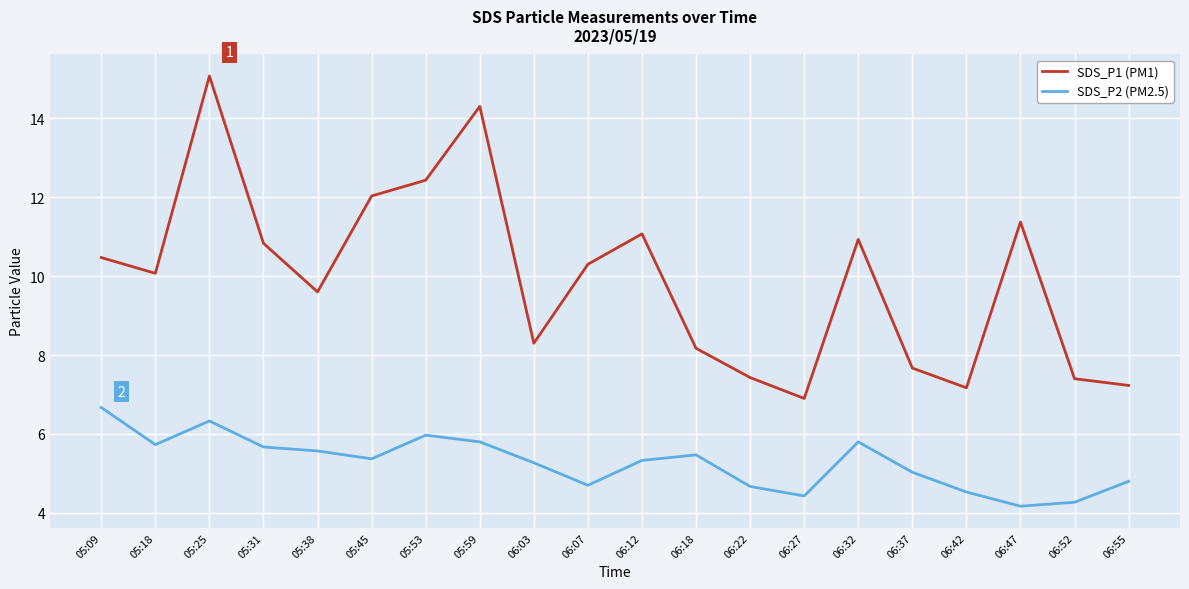

True or false: SDS_P1 (PM1) and SDS_P2 (PM2.5) intersect in this chart.

False